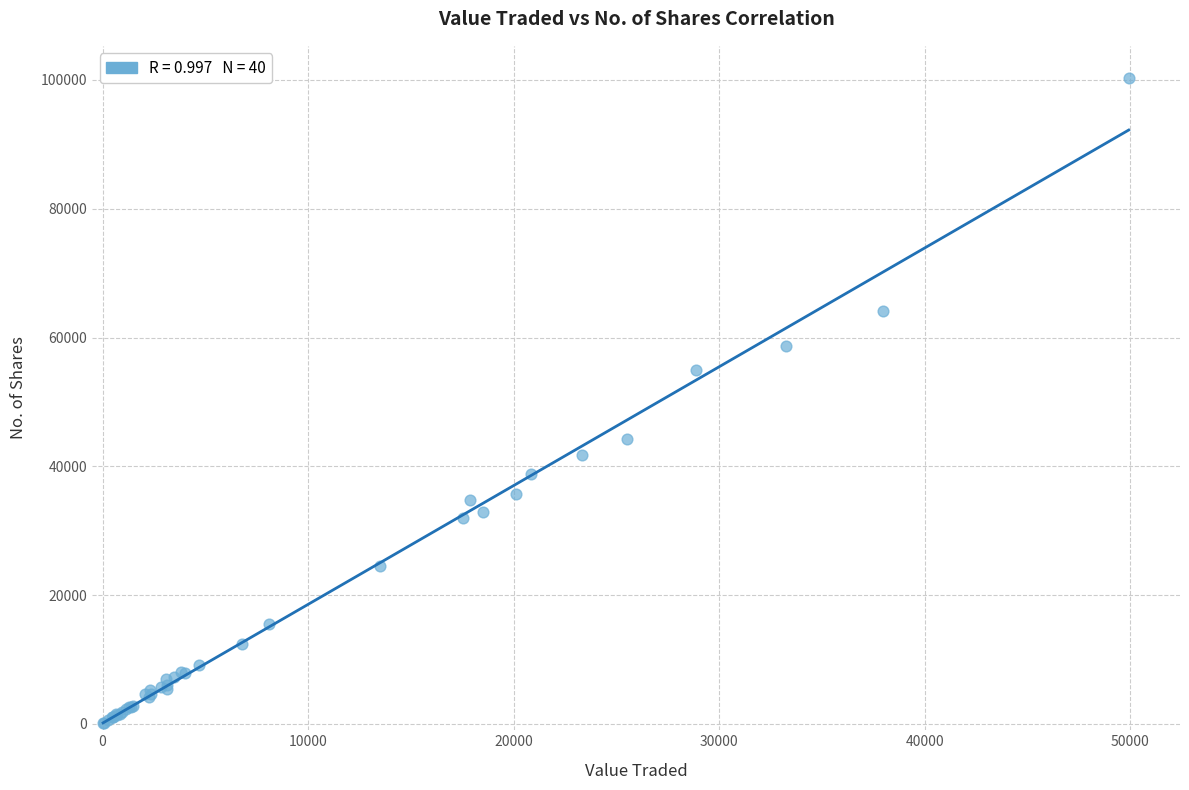

What Y value in the scatter plot is closest to 50174?

54879